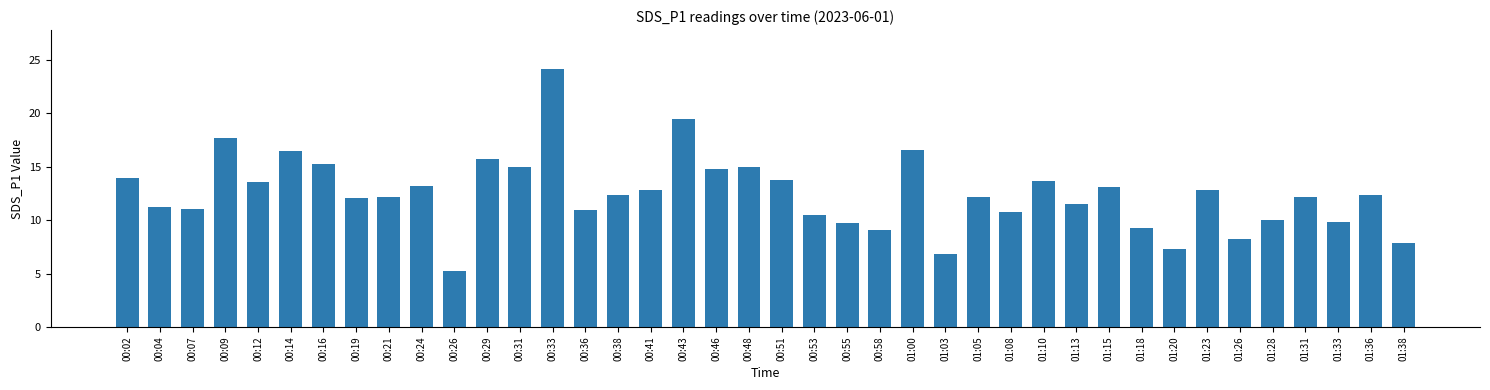

Which category has the highest value across all series?

00:33